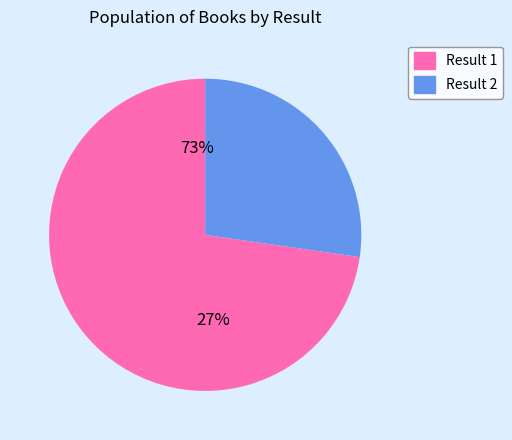

The 2 slice represents 27% of the pie. True or false?

True